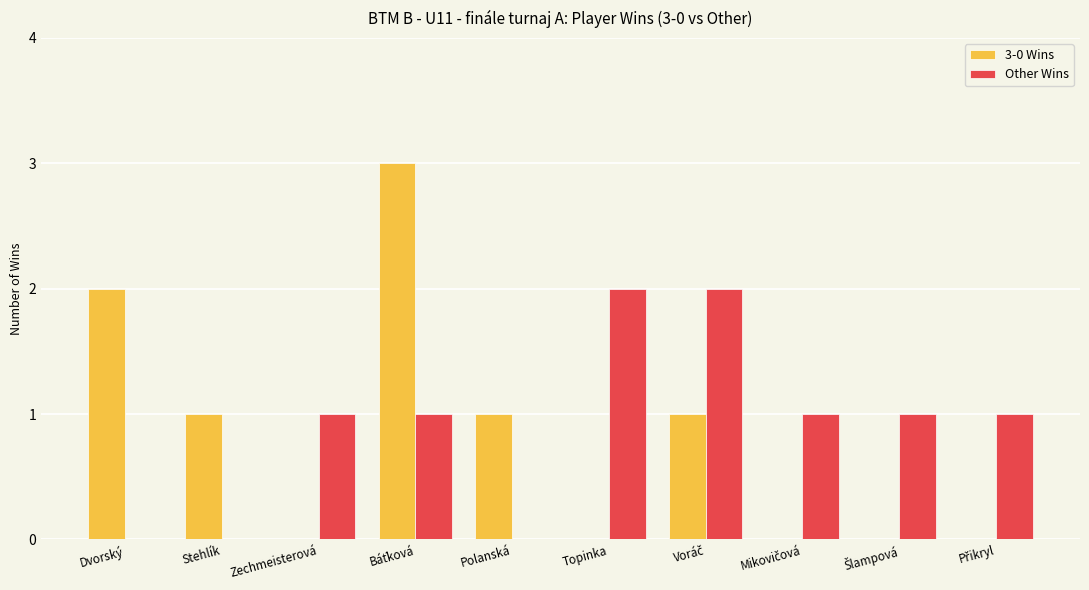

Is it true that Other Wins equals 2 at Zechmeisterová?

False